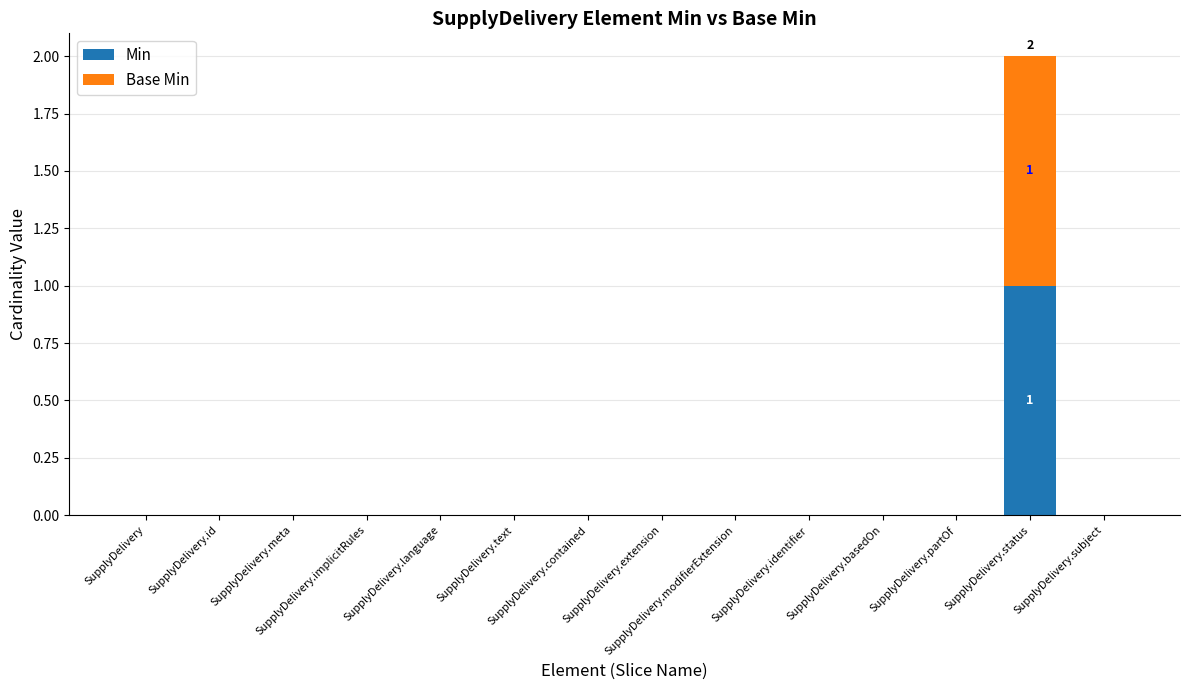

Does the chart contain stacked bars?

Yes